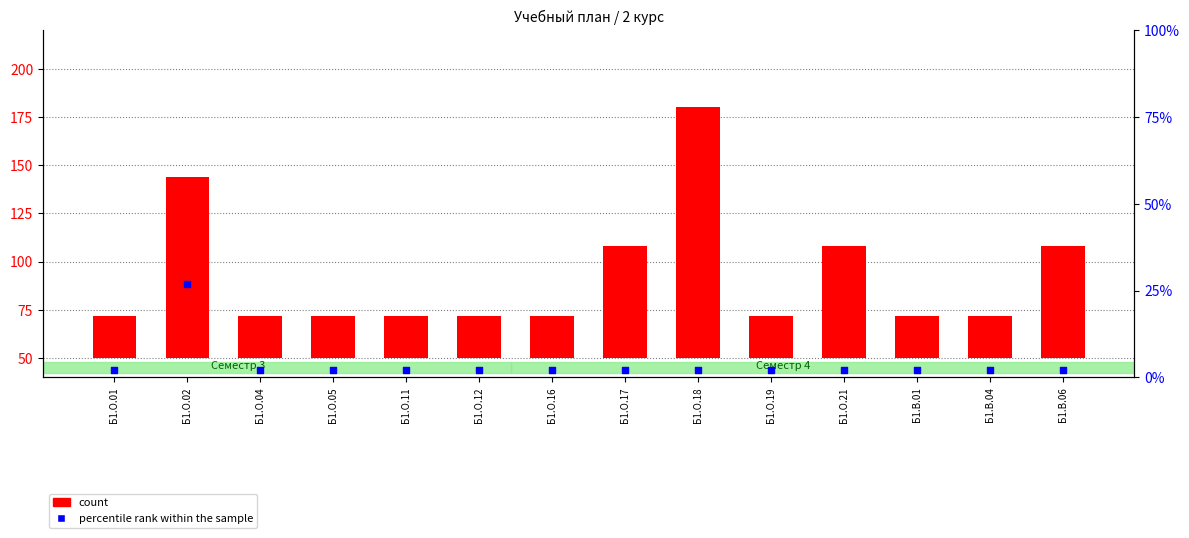

Which series reaches the maximum Y coordinate?

count